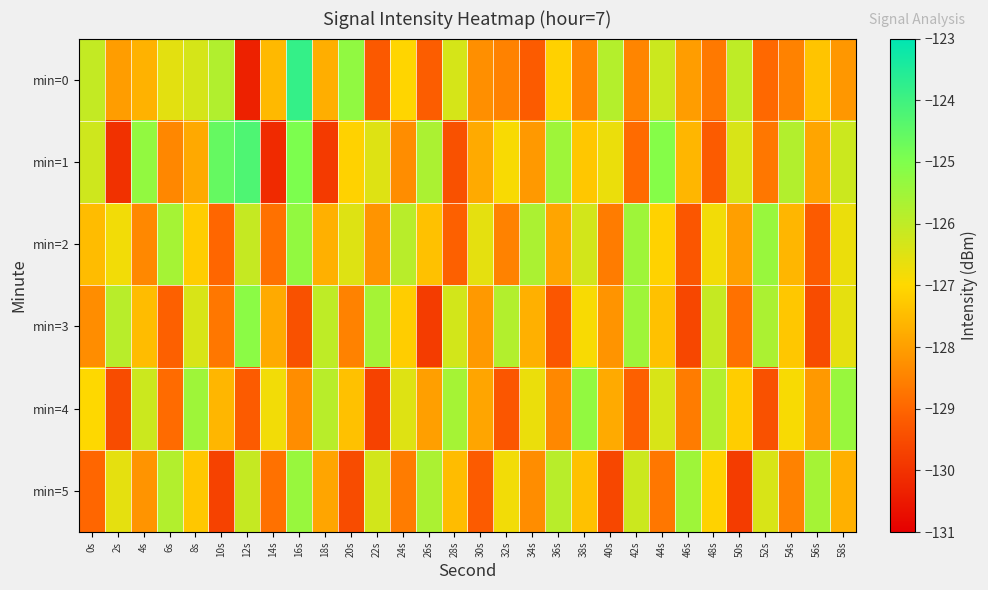

What is the total value across all series at 42s?

-763.6